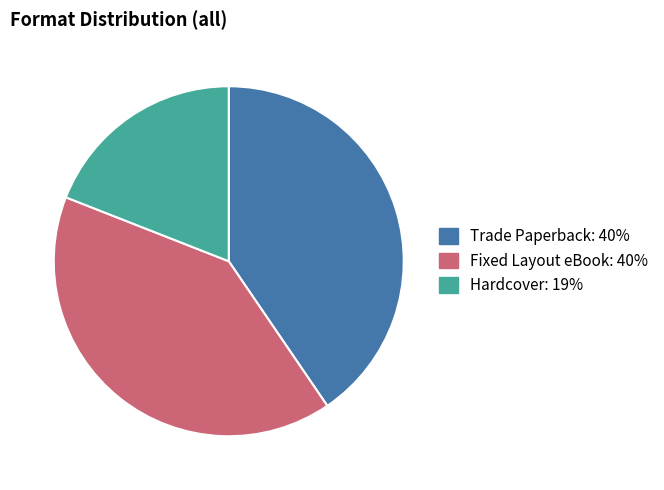

Which slice is the smallest?

Hardcover